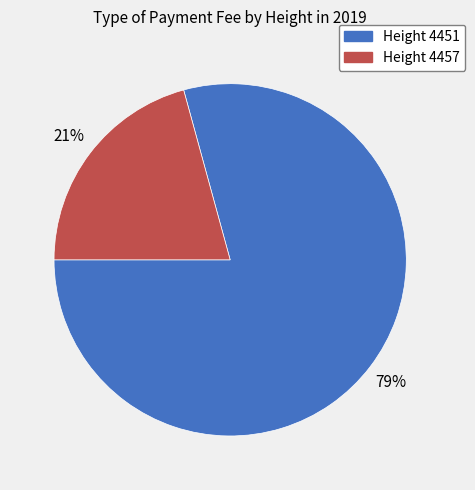

What is the ratio of the value at Height 4457 to the value at Height 4451?

0.3